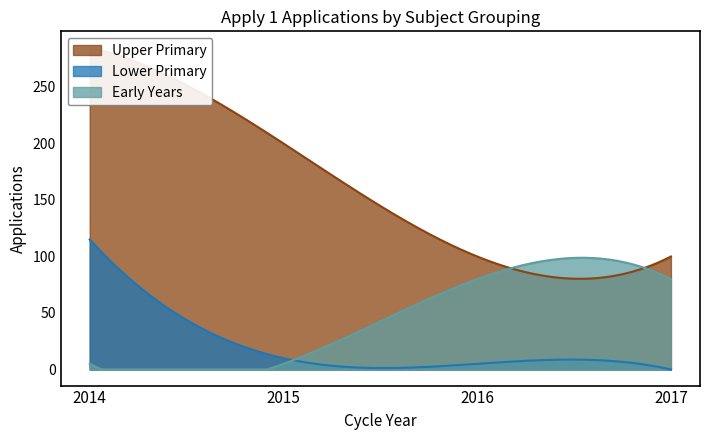

List the labels in order of Early Years value, largest first.

2016, 2017, 2014, 2015